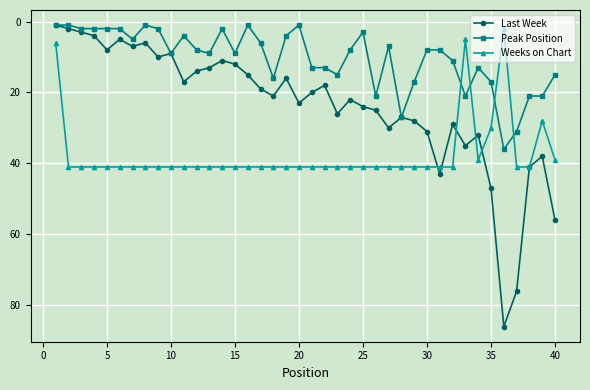

What is the maximum value for Last Week?

86